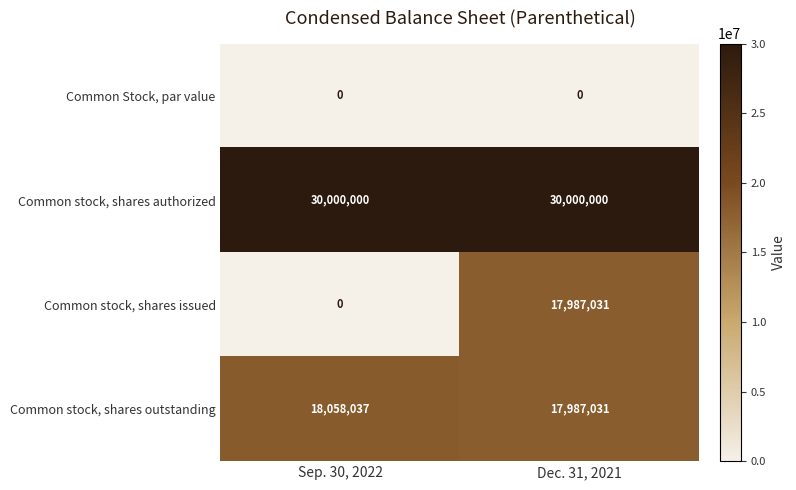

What is the total value across all series at Sep. 30, 2022?

48058037